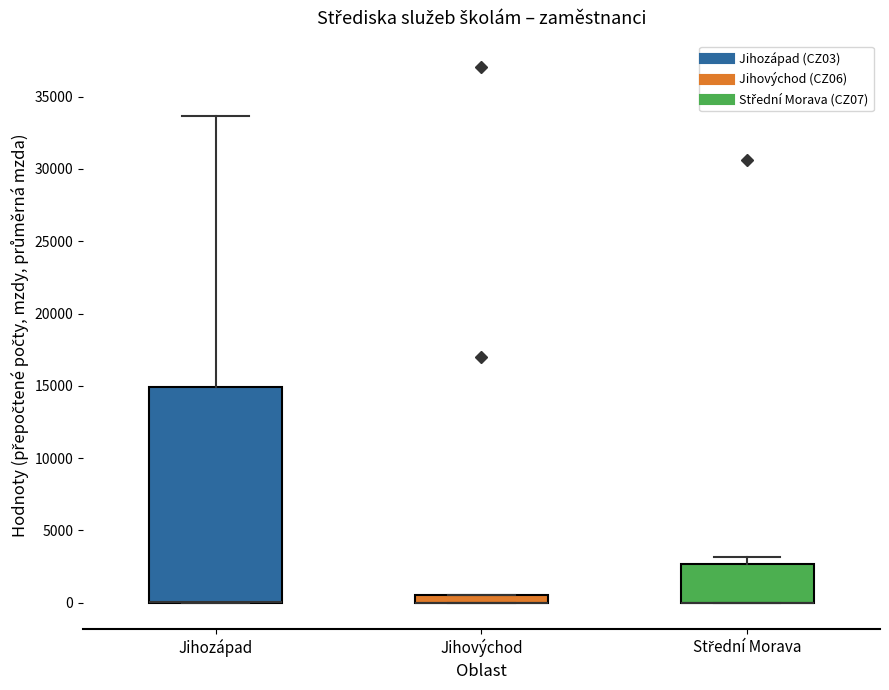

Which box is the tallest, from its lower edge to its upper edge?

Jihozápad